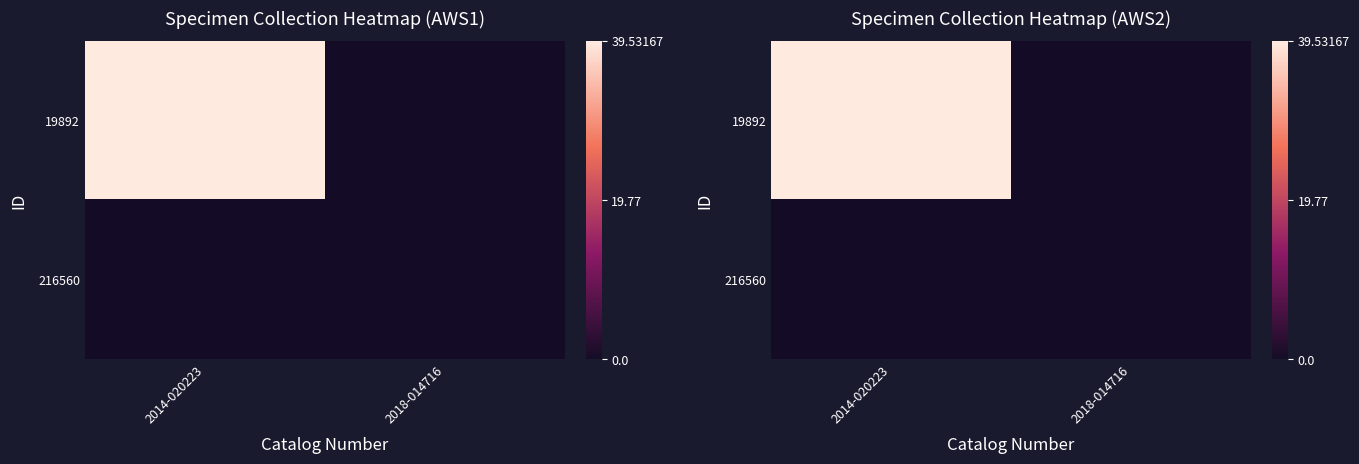

Which label corresponds to the largest value in the chart?

2014-020223